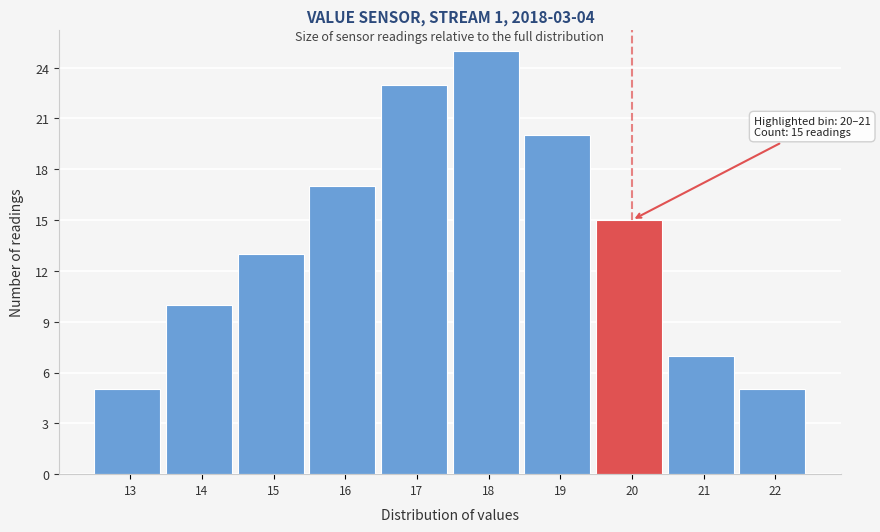

Reading left to right, list all the values displayed in this chart.

13=5	14=10	15=13	16=17	17=23	18=25	19=20	20=15	21=7	22=5